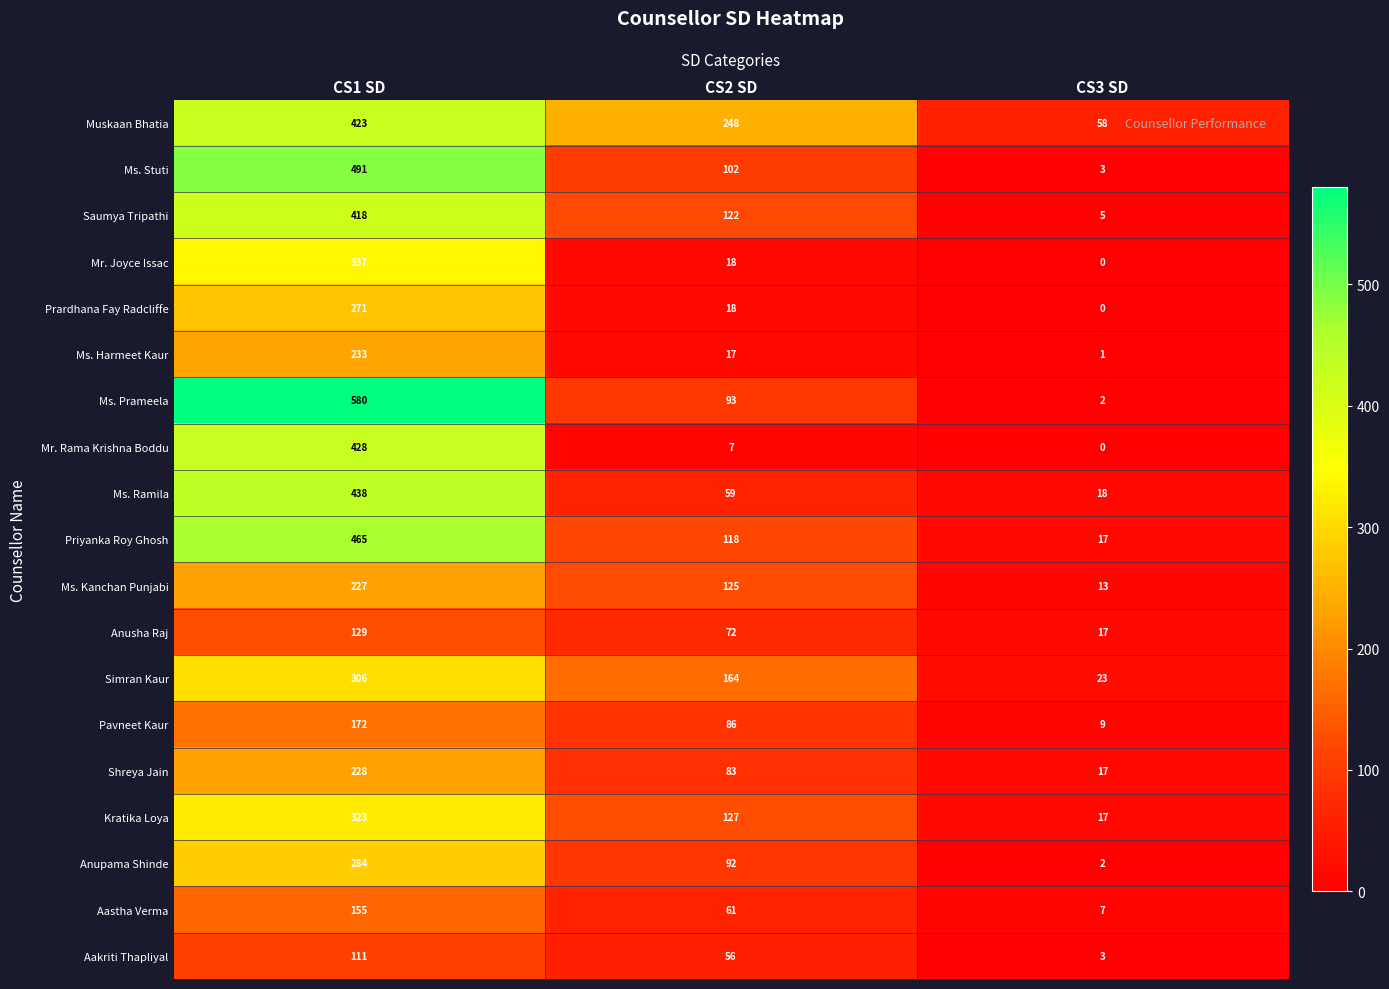

What is the difference between the maximum and minimum values in the Shreya Jain series?

211